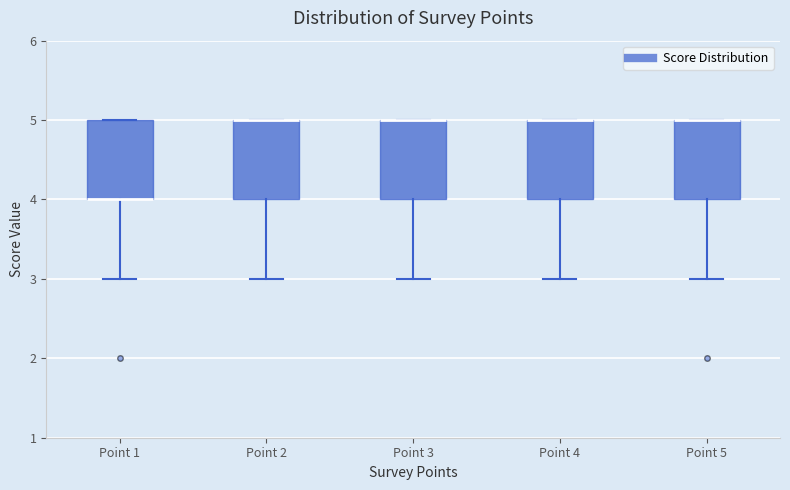

Where is the upper edge of the box for Point 5 on the y-axis? The values are not printed on the chart, so give them approximately, as read against the axis.

5